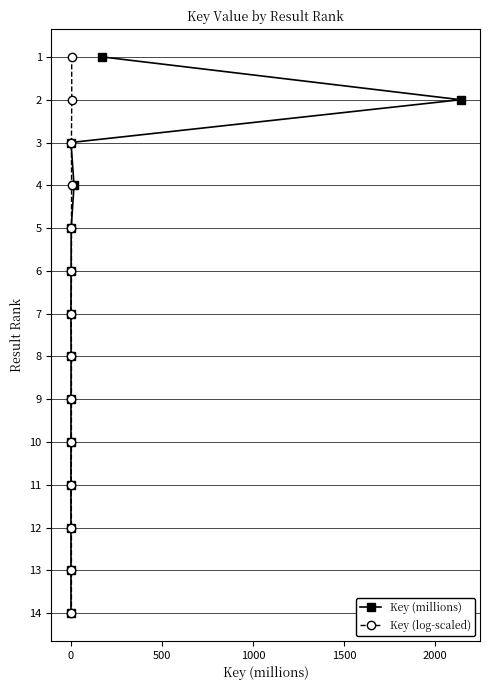

Does the chart have visible grid lines?

Yes